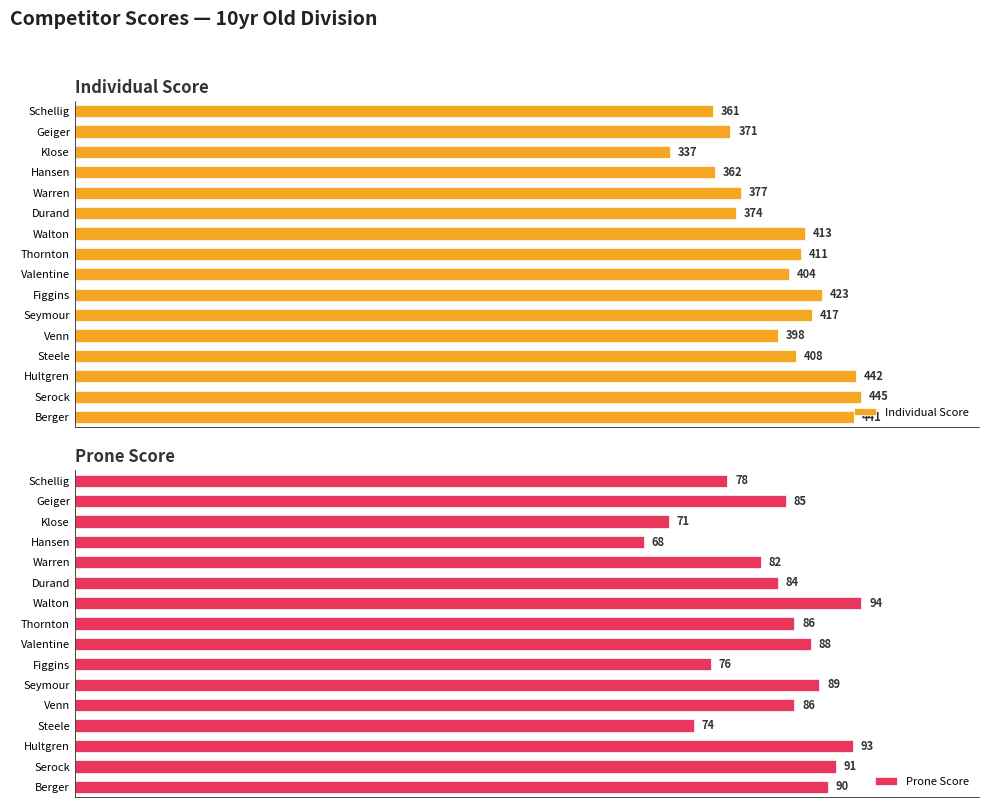

Reading left to right, transcribe all the data shown in this chart.

Individual Score: 441	445	442	408	398	417	423	404	411	413	374	377	362	337	371	361
Prone Score: 90	91	93	74	86	89	76	88	86	94	84	82	68	71	85	78